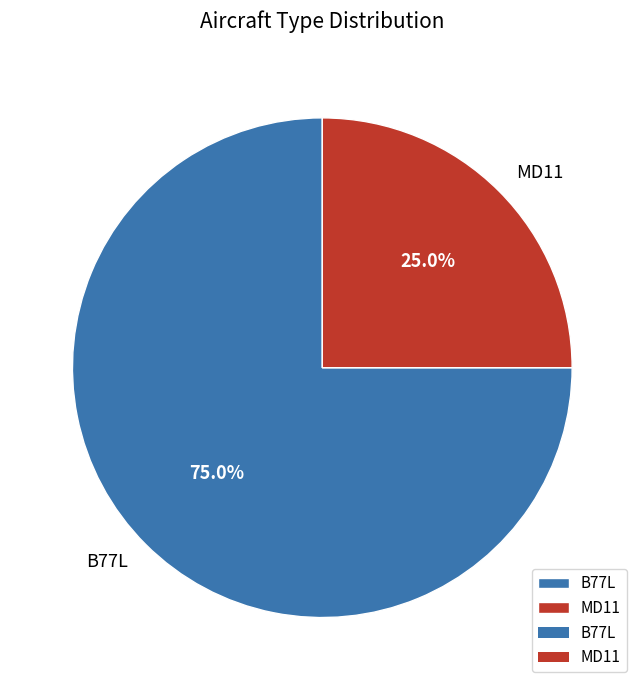

Which slice is the largest?

B77L